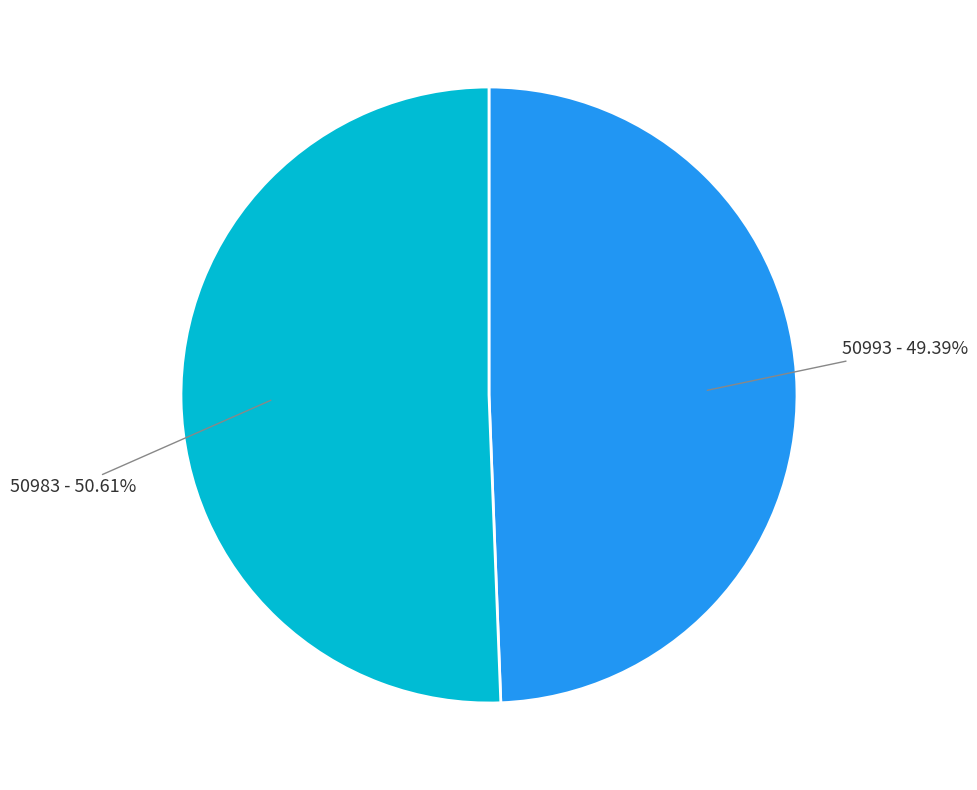

Does 50993 represent more than half of the total?

No